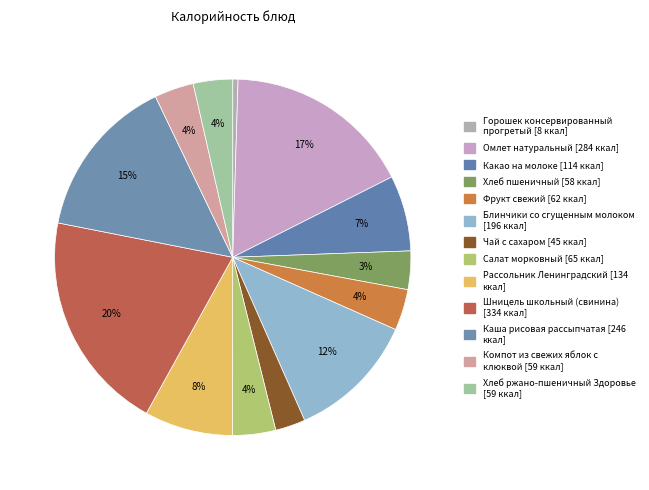

Is the sum of Рассольник Ленинградский and Горошек консервированный прогретый greater than half?

No